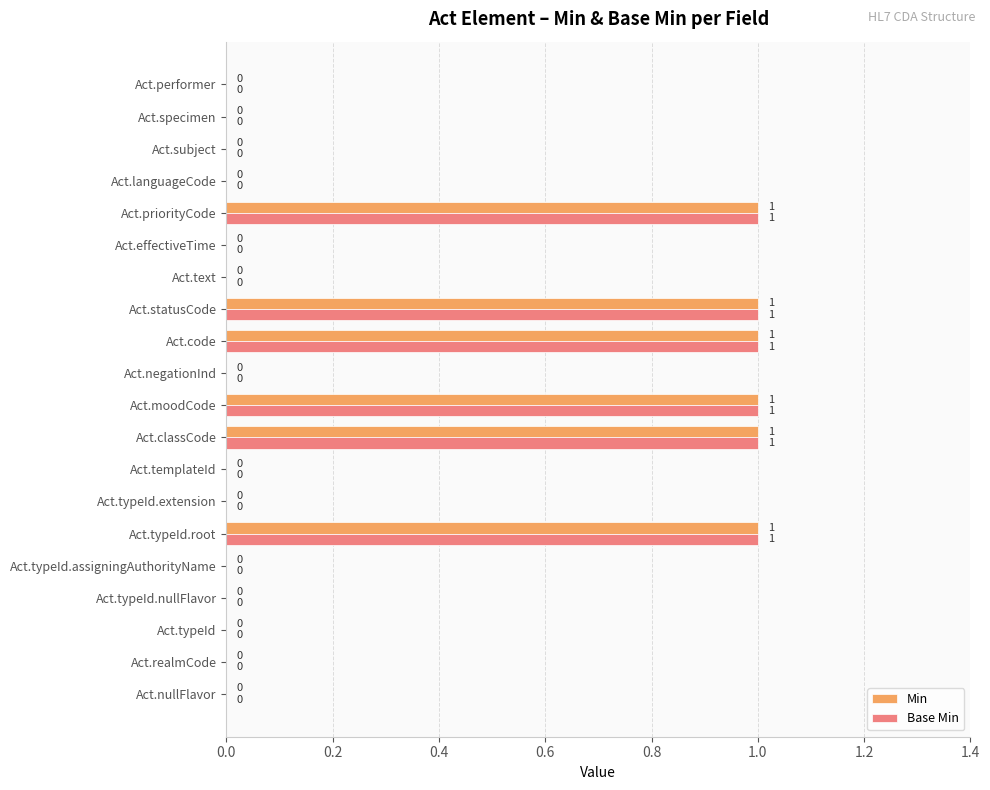

What is the sum of all Min values?

6